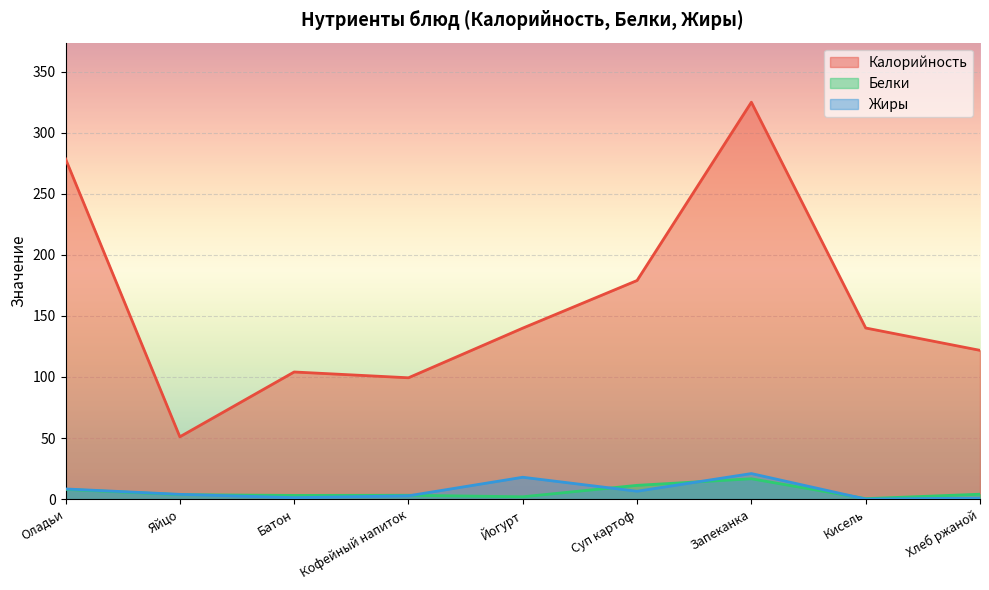

What are all the series names shown in the legend?

Калорийность, Белки, Жиры